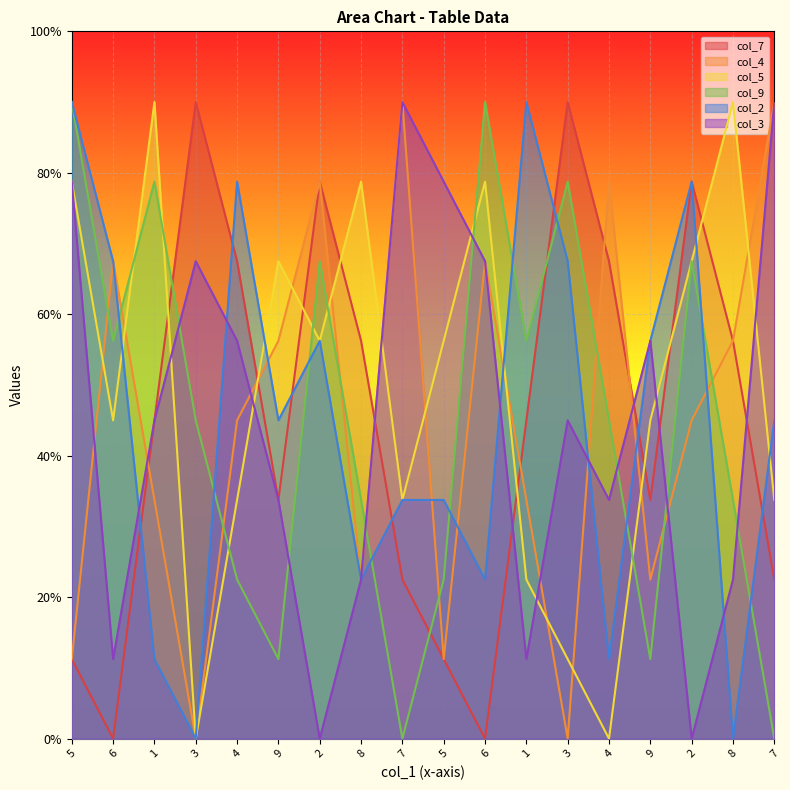

Which has a higher value, 3 or 1?

3